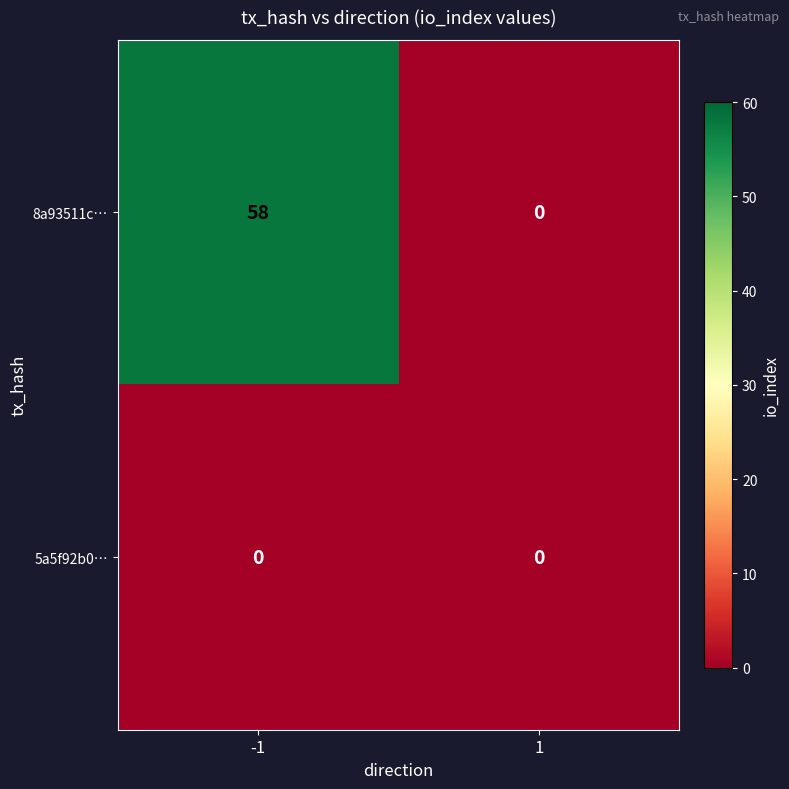

What is the greatest value displayed?

58